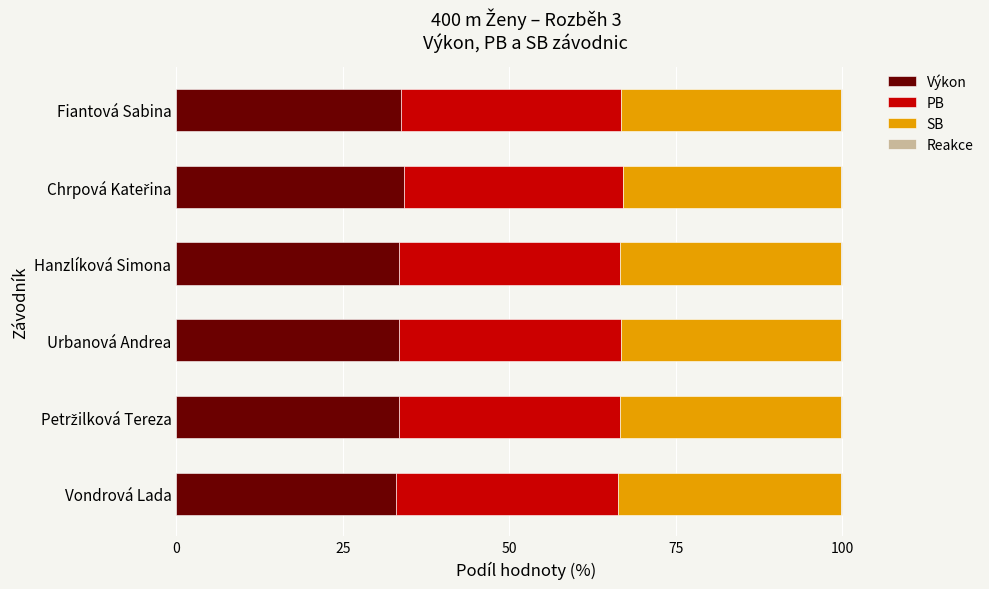

What is the maximum value for Výkon?

34.2